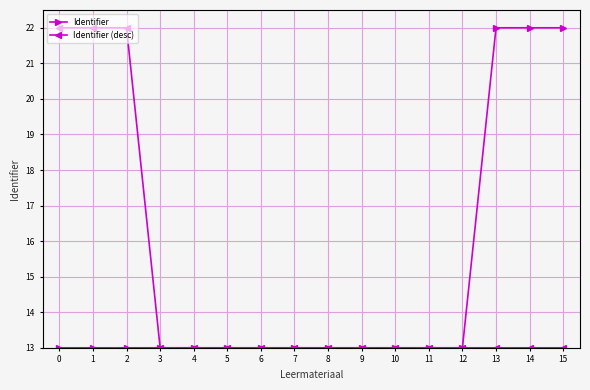

What is the average value of the Identifier series?

14.7